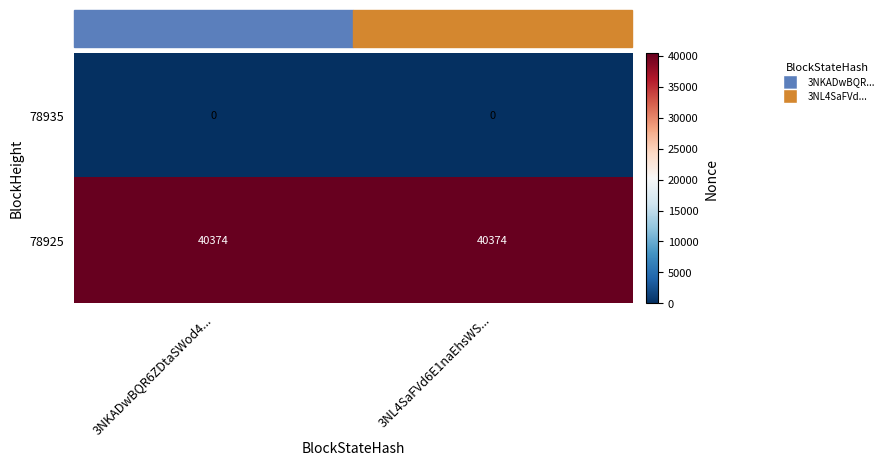

List the series in order of their peak value, highest first.

78925, 78935